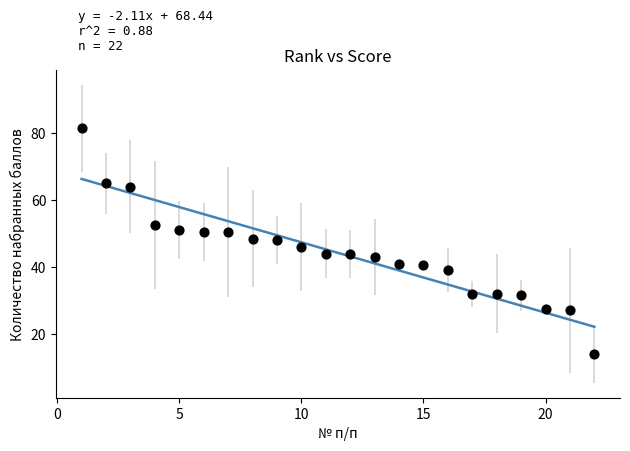

What is the range of X values (max minus min)?

21.0